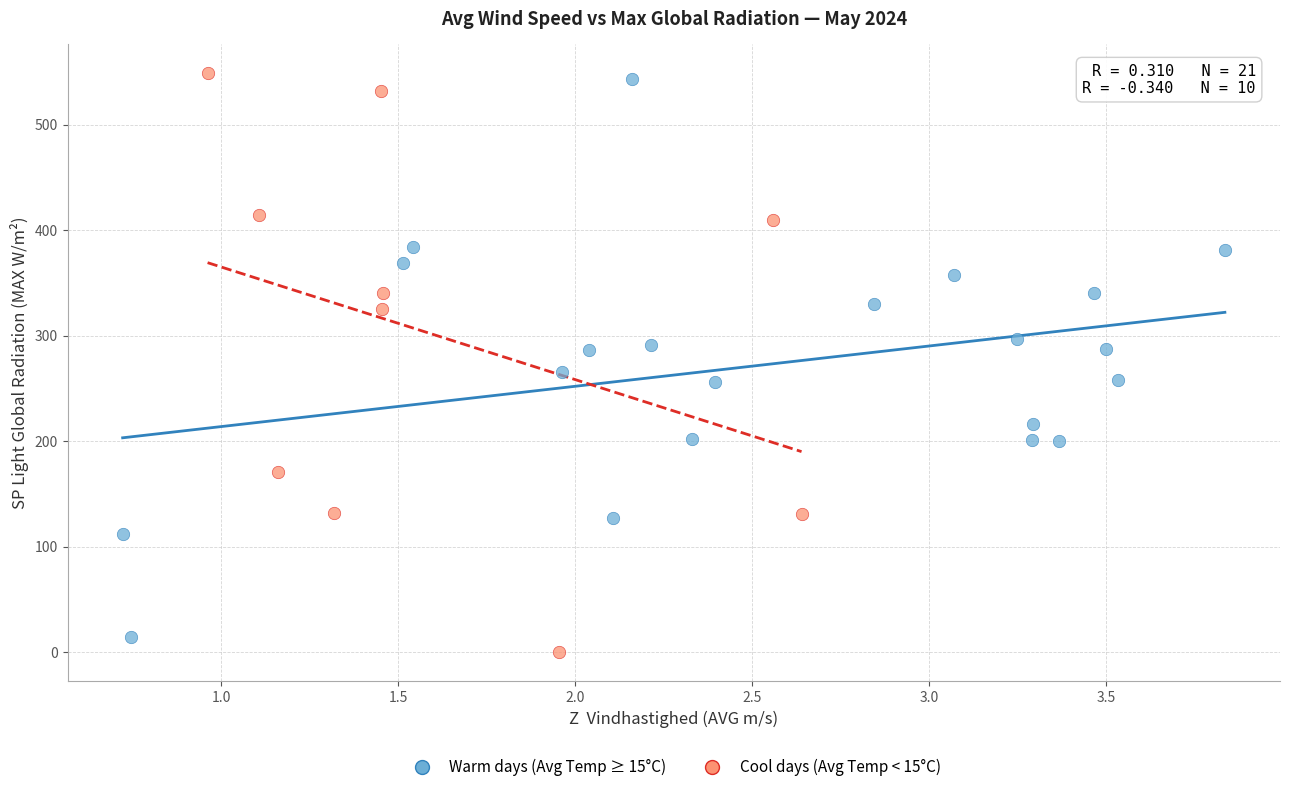

Which series contains the highest Y value?

Cool days (Avg Temp < 15°C)